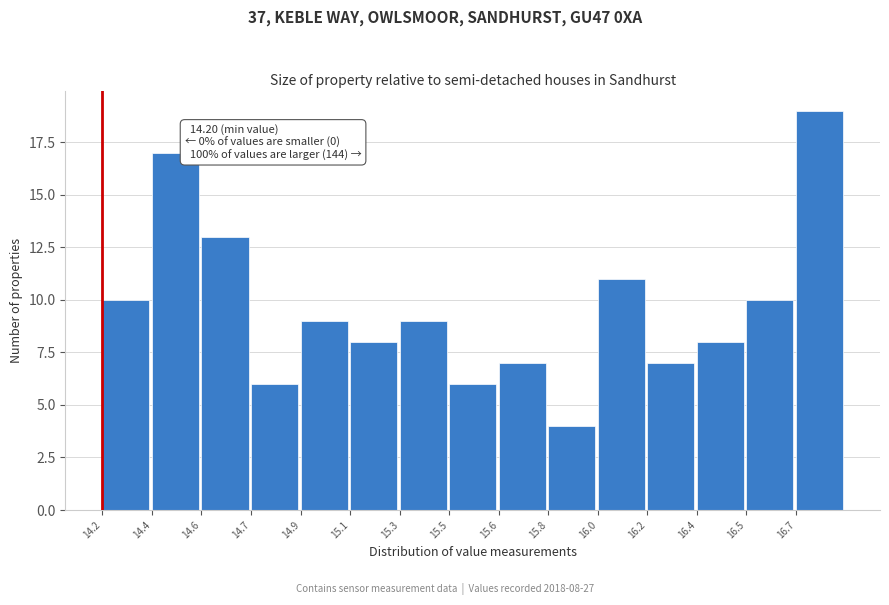

Reading right to left, extract all data points from this chart.

19	10	8	7	11	4	7	6	9	8	9	6	13	17	10